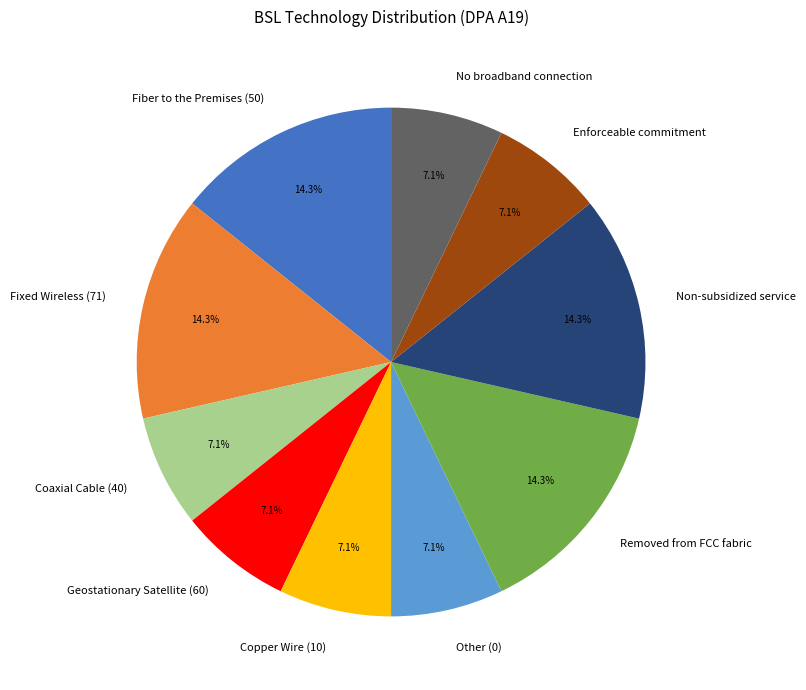

Which has a higher value, No broadband connection or Fiber to the Premises (50)?

Fiber to the Premises (50)